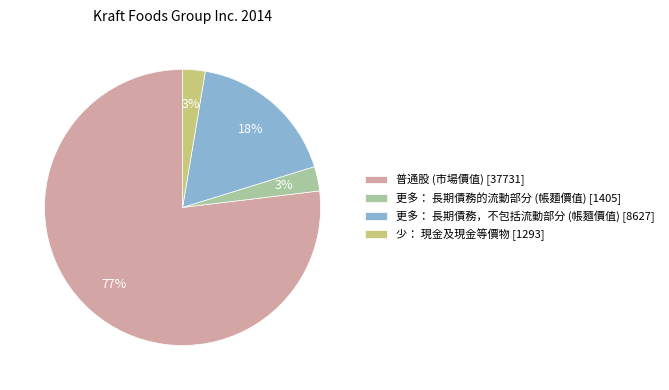

Which slice is the largest?

普通股 (市場價值) [37731]